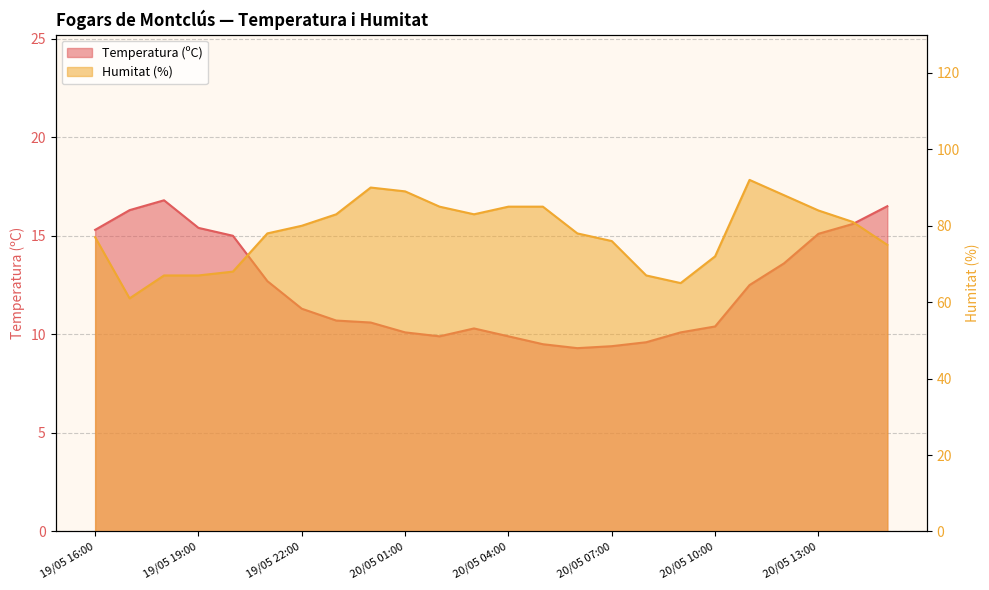

True or false: Humitat (%) and Temperatura (ºC) cross at least once.

False